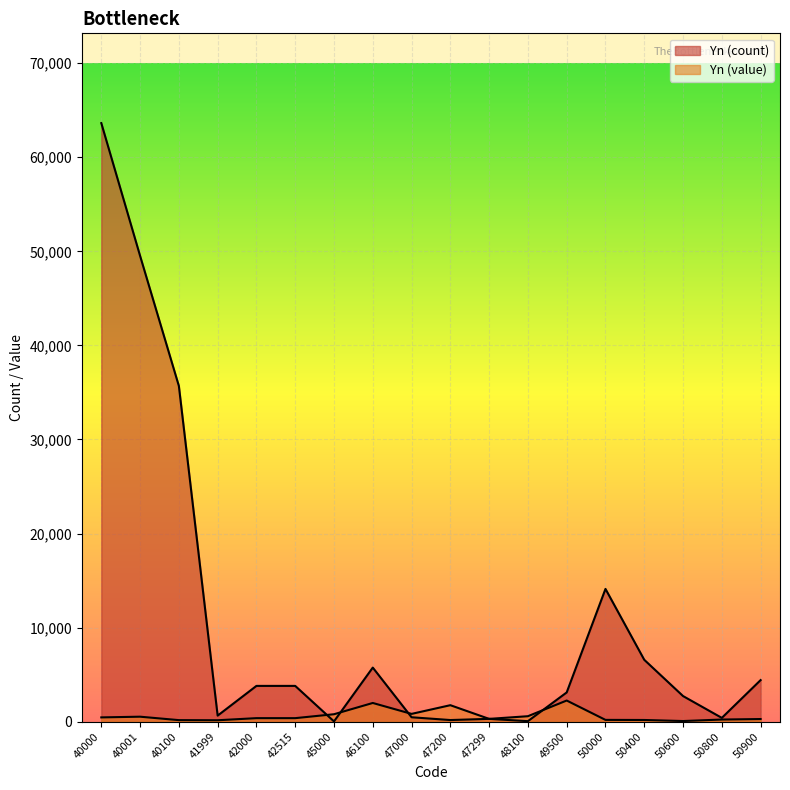

What is the sum of the Yn (value) values at 48100 and 47000?

1403